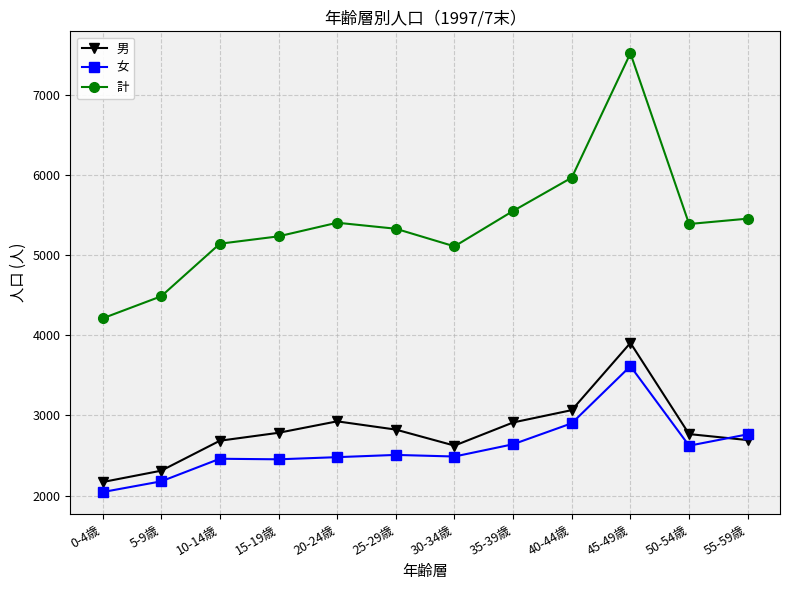

Which series has the largest range (max minus min)?

計